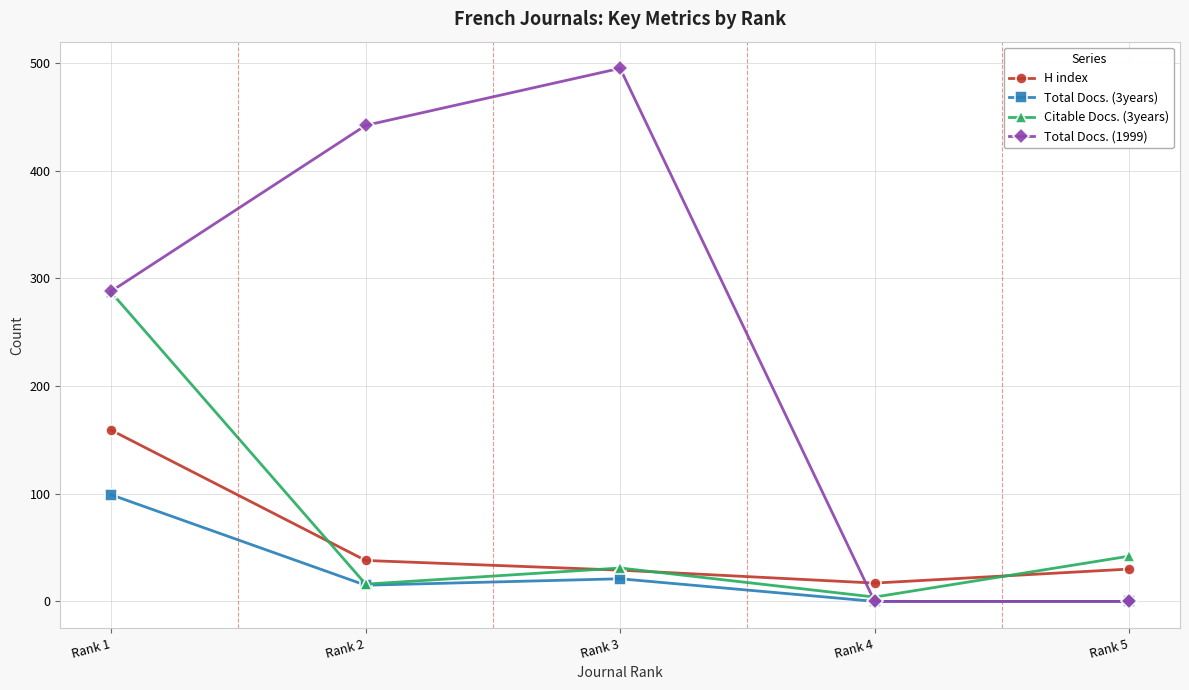

Which series has the largest total across all categories?

Total Docs. (1999)